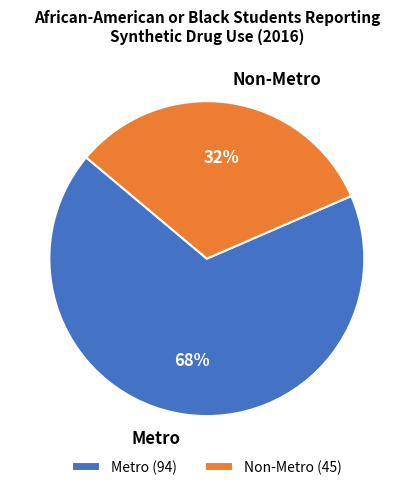

Which category has the biggest portion of the pie?

Metro